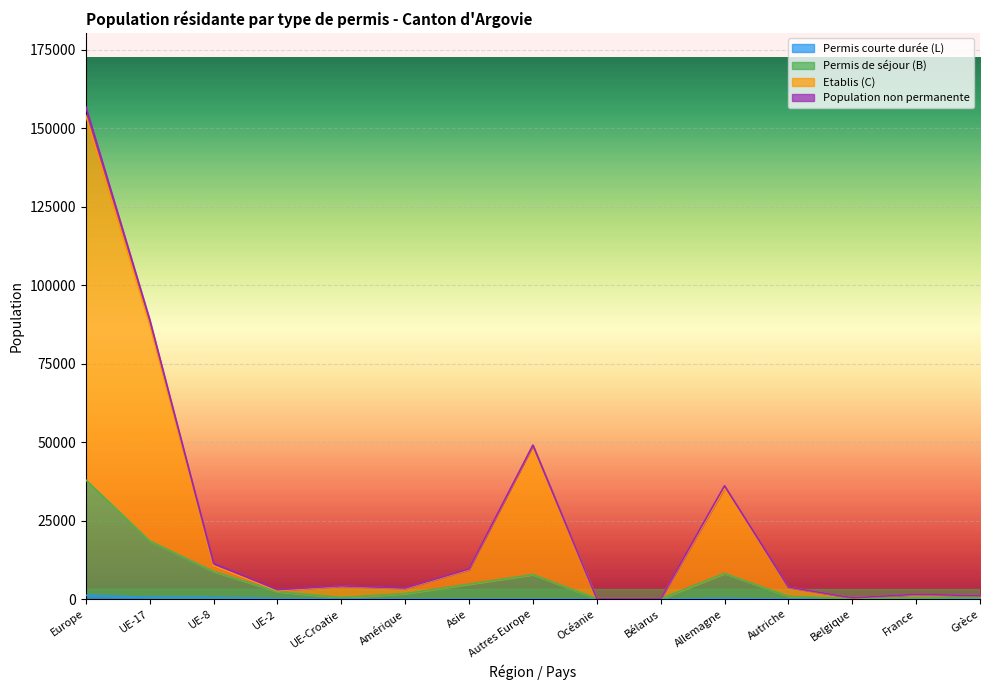

What is the difference between the second highest and minimum values in the Etablis (C) series?

87453